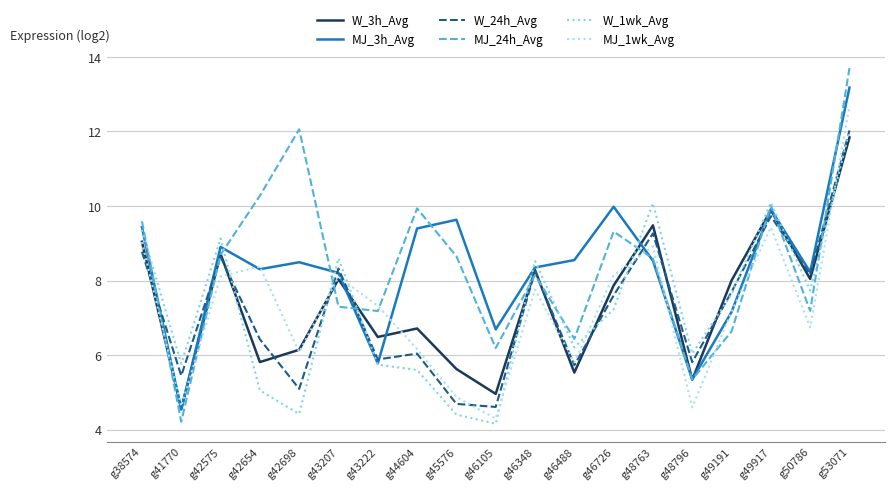

The MJ_24h_Avg series shows 4.2 at g42698. True or false?

False